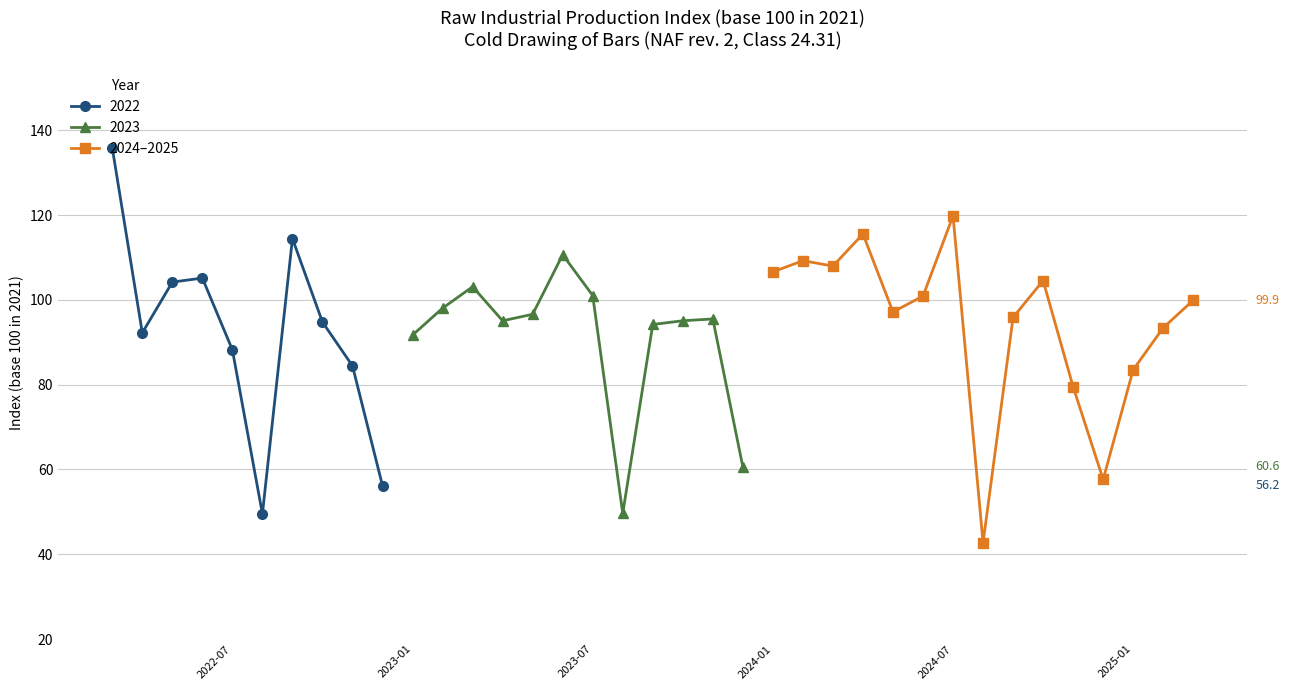

What is the lowest value of the 2024–2025 series?

42.7